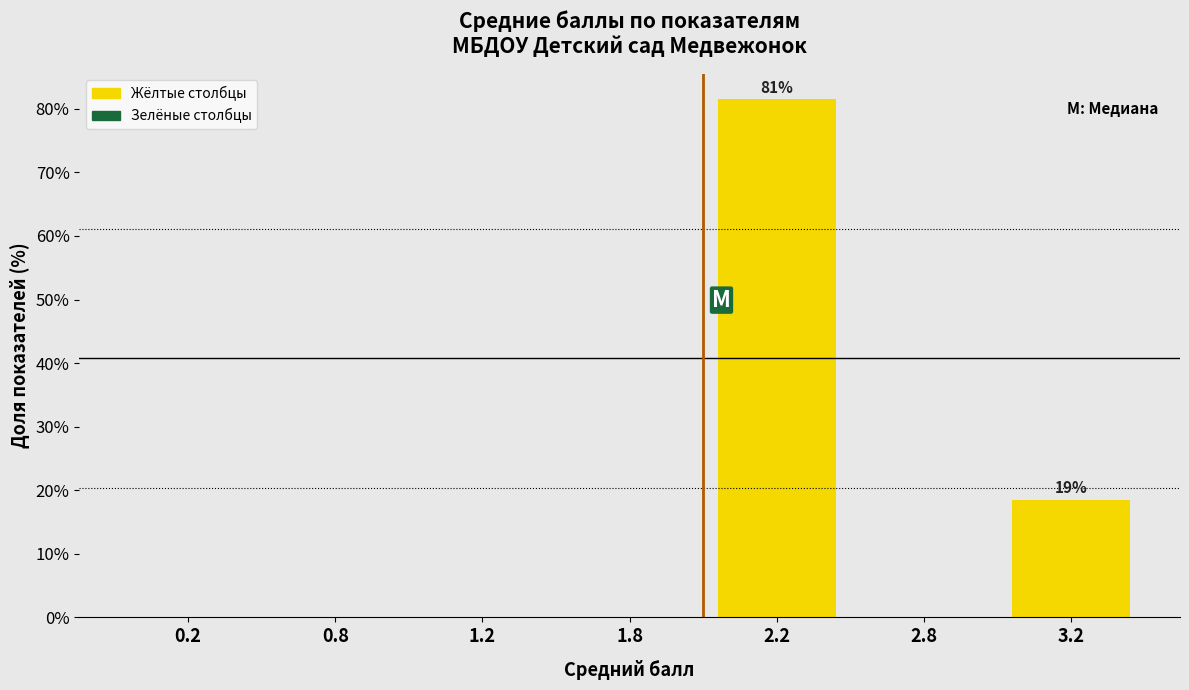

Reading left to right, list all the values displayed in this chart.

0.2=0.0	0.8=0.0	1.2=0.0	1.8=0.0	2.2=81.5	2.8=0.0	3.2=18.5